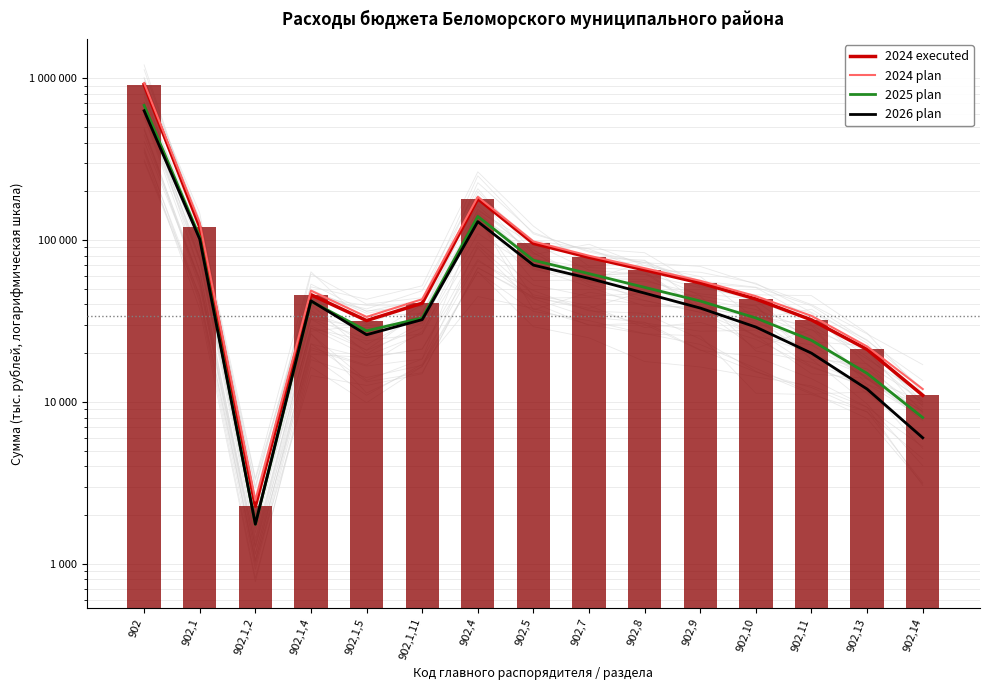

Rank the categories by 2024 plan value from lowest to highest.

902,1,2, 902,14, 902,13, 902,1,5, 902,11, 902,1,11, 902,10, 902,1,4, 902,9, 902,8, 902,7, 902,5, 902,1, 902,4, 902